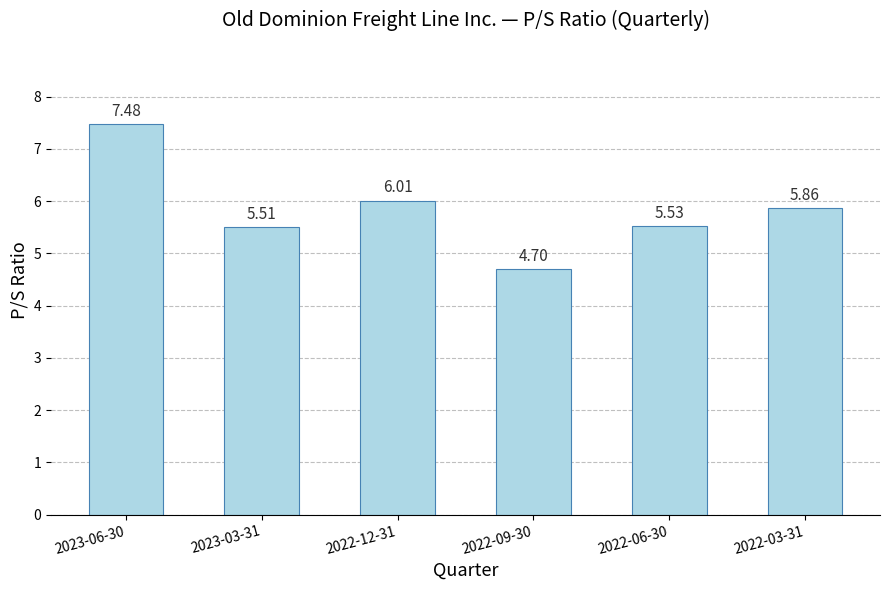

What is the ratio of the value at 2022-06-30 to the value at 2022-03-31?

0.9